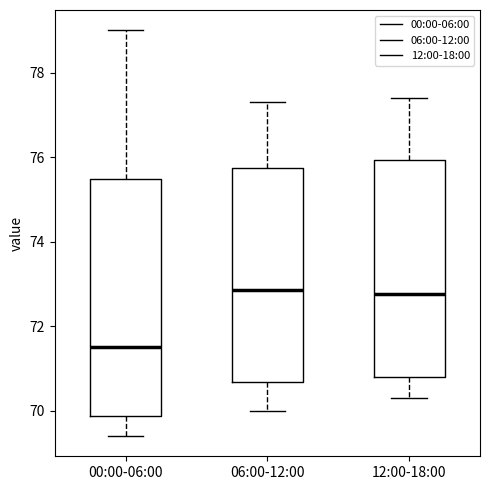

Where does the median line of the box for 06:00-12:00 sit on the y-axis? The values are not printed on the chart, so give them approximately, as read against the axis.

72.8